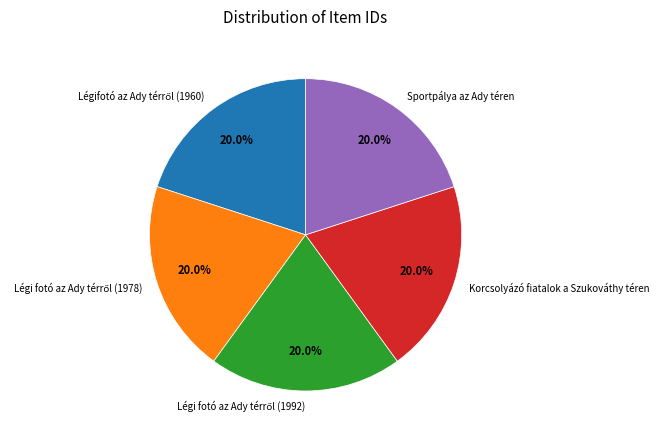

How many slices are in this pie chart?

5